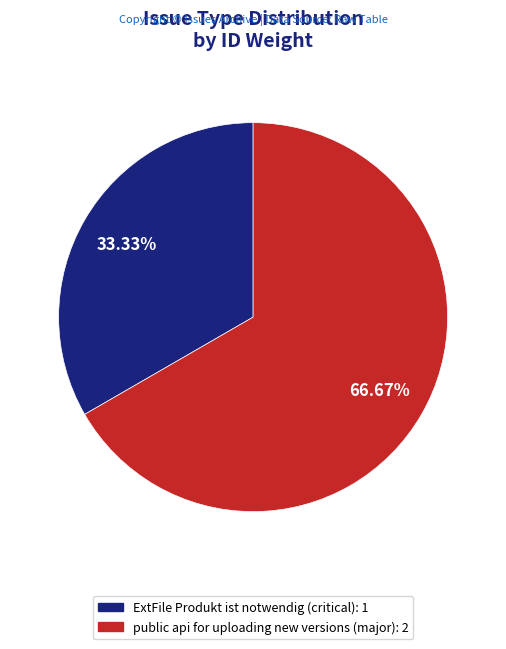

How many slices are in this pie chart?

2